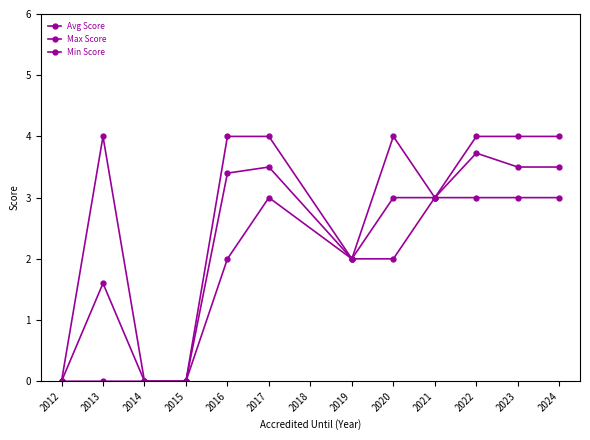

The Min Score series shows 4.9 at 2022. True or false?

False